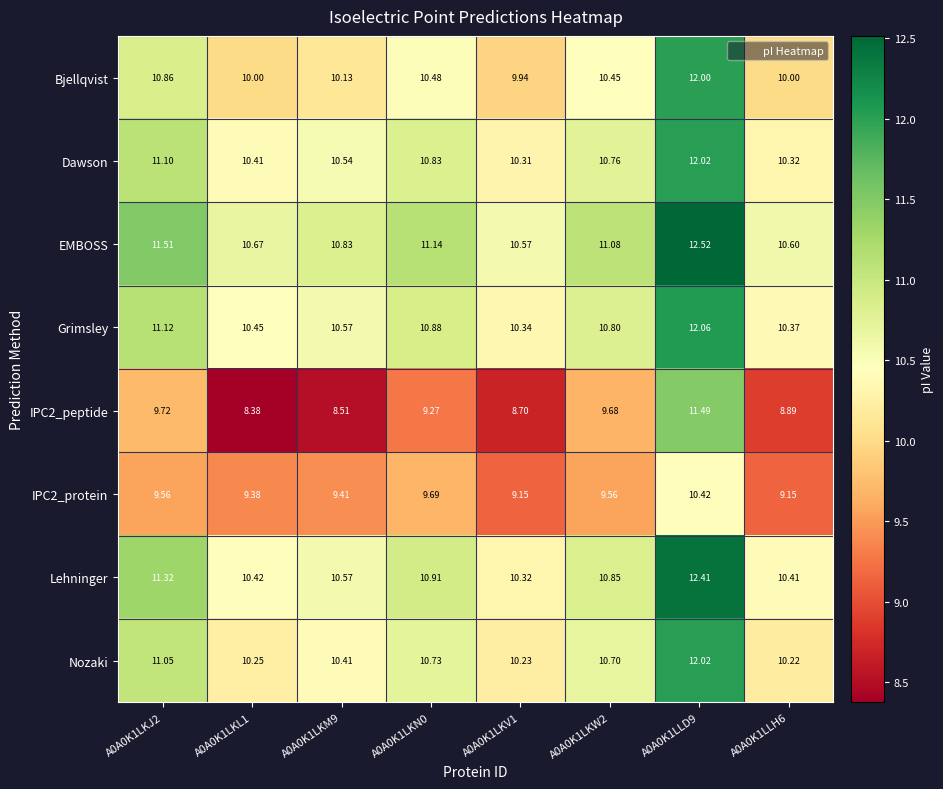

At A0A0K1LKN0, list the series in order from smallest to largest.

IPC2_peptide, IPC2_protein, Bjellqvist, Nozaki, Dawson, Grimsley, Lehninger, EMBOSS